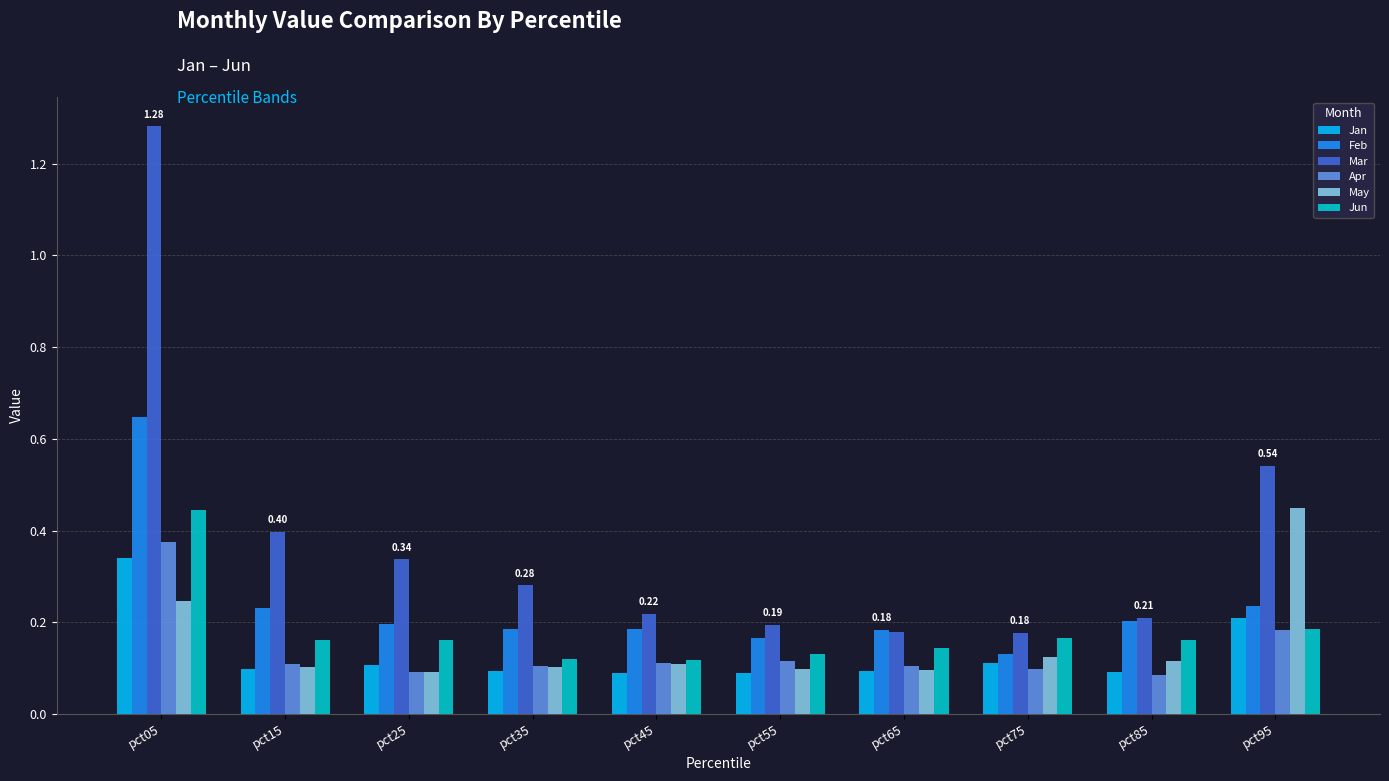

Are the bars grouped side by side (vs. stacked)?

Yes